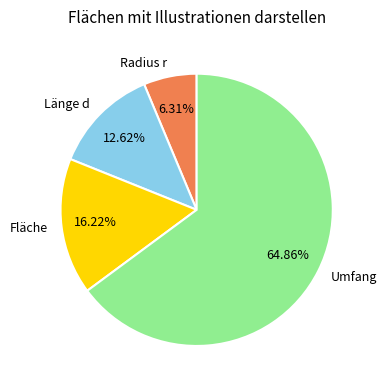

Which category accounts for the majority?

Umfang